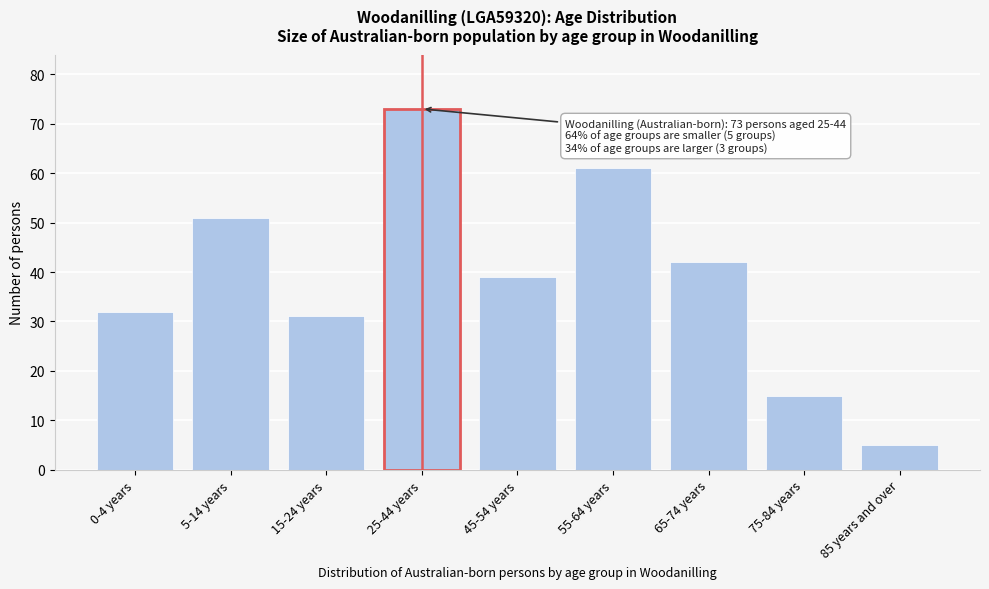

Reading left to right, transcribe all the data shown in this chart.

32	51	31	73	39	61	42	15	5